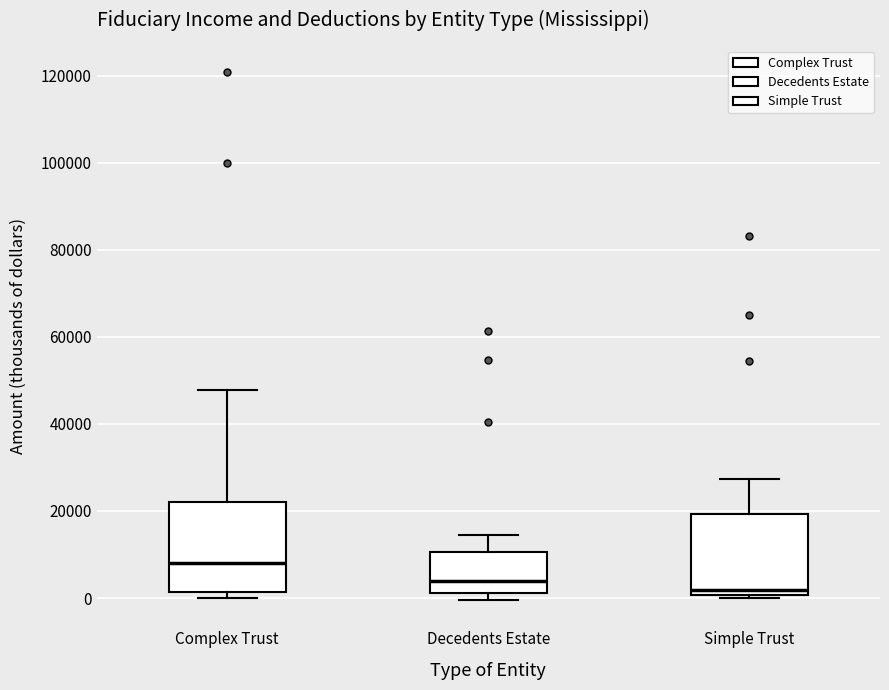

Where does the median line of the box for Decedents Estate sit on the y-axis? The values are not printed on the chart, so give them approximately, as read against the axis.

4000